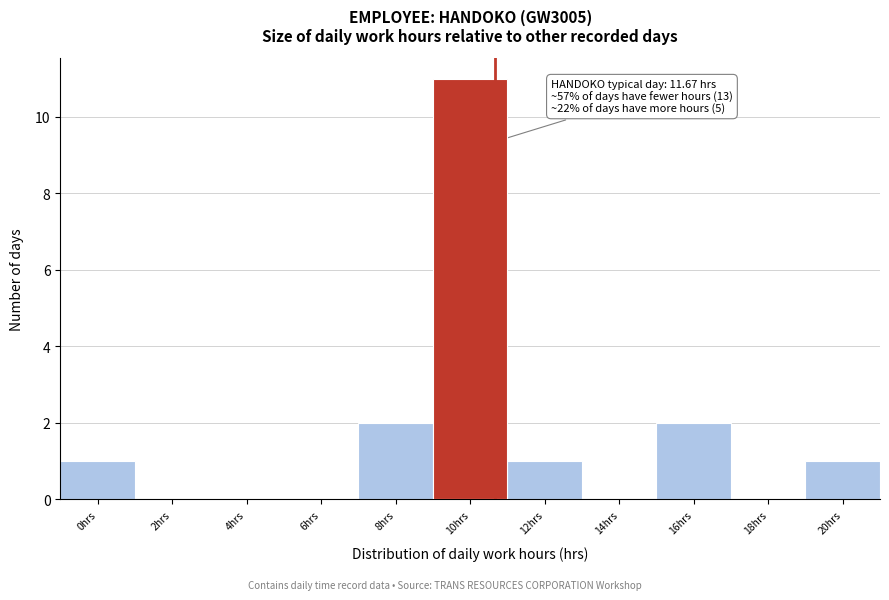

Reading right to left, list all the values displayed in this chart.

20hrs=1	18hrs=0	16hrs=2	14hrs=0	12hrs=1	10hrs=11	8hrs=2	6hrs=0	4hrs=0	2hrs=0	0hrs=1